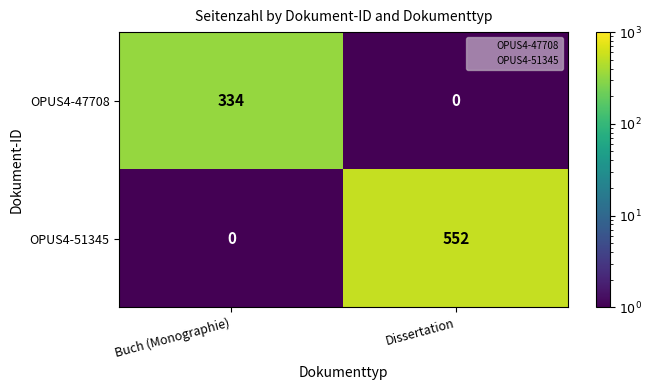

The OPUS4-51345 series shows 0 at Buch (Monographie). True or false?

True